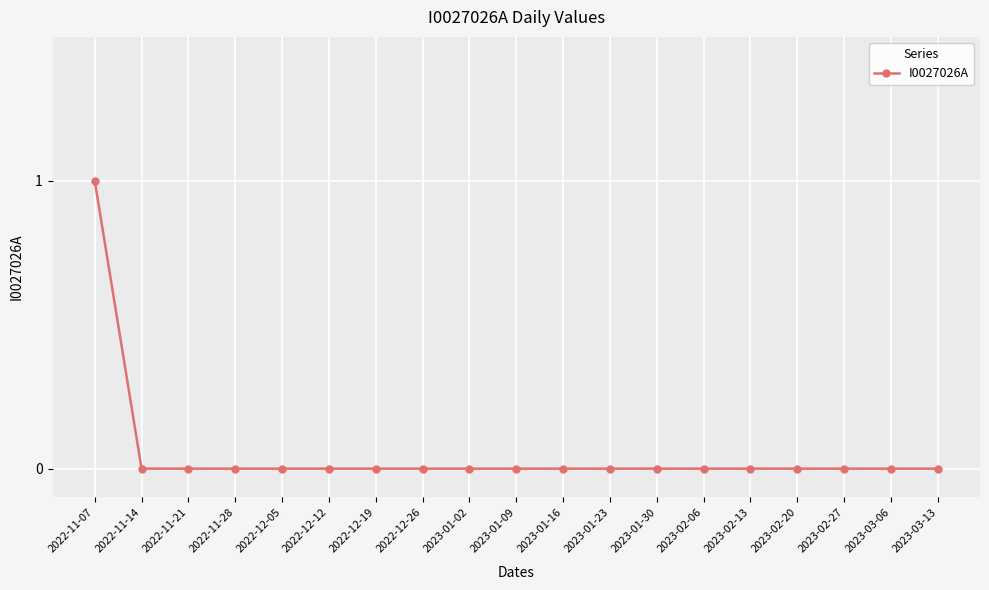

What position from the right is 2023-01-30?

7